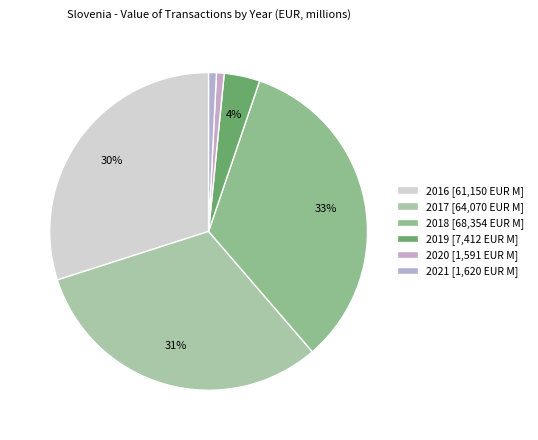

Count the number of slices in the pie.

6